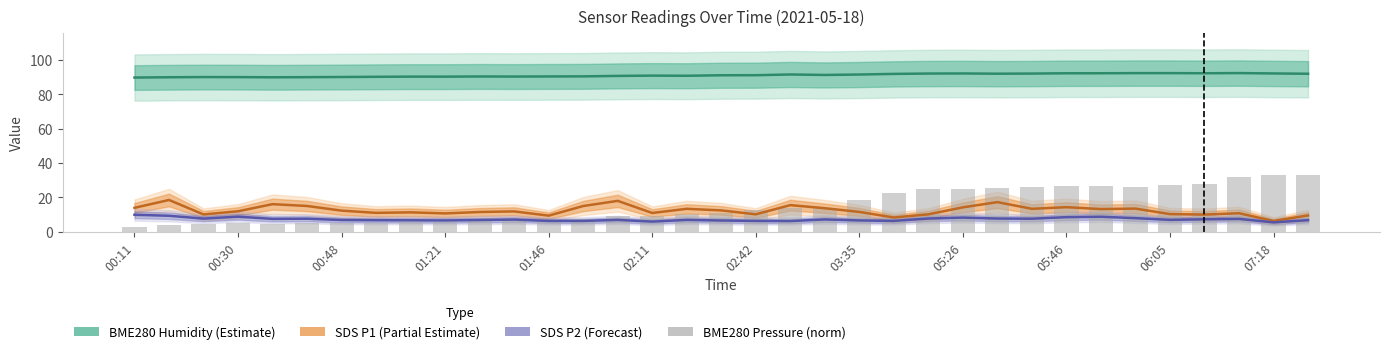

Which series has the largest range (max minus min)?

BME280 Pressure (norm)